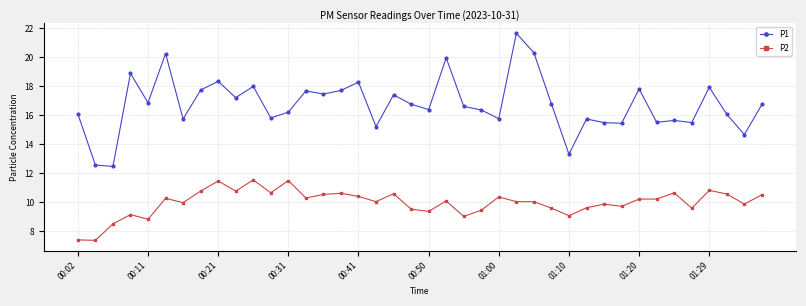

True or false: P1 and P2 cross at least once.

False